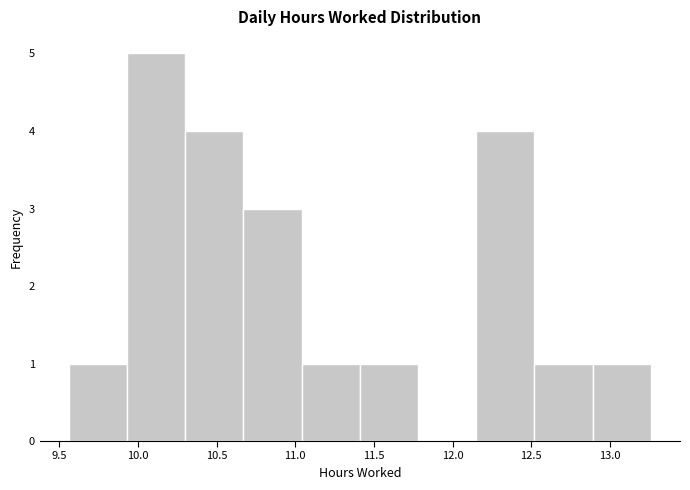

Reading left to right, transcribe this chart: for each bar, give the range it covers on the x-axis and its height. Neither the bar edges nor the heights are printed on the chart, so give them approximately, as read against the axes.

9.56 to 9.93: 1
9.93 to 10.30: 5
10.30 to 10.67: 4
10.67 to 11.04: 3
11.04 to 11.41: 1
11.41 to 11.78: 1
11.78 to 12.15: 0
12.15 to 12.52: 4
12.52 to 12.89: 1
12.89 to 13.26: 1